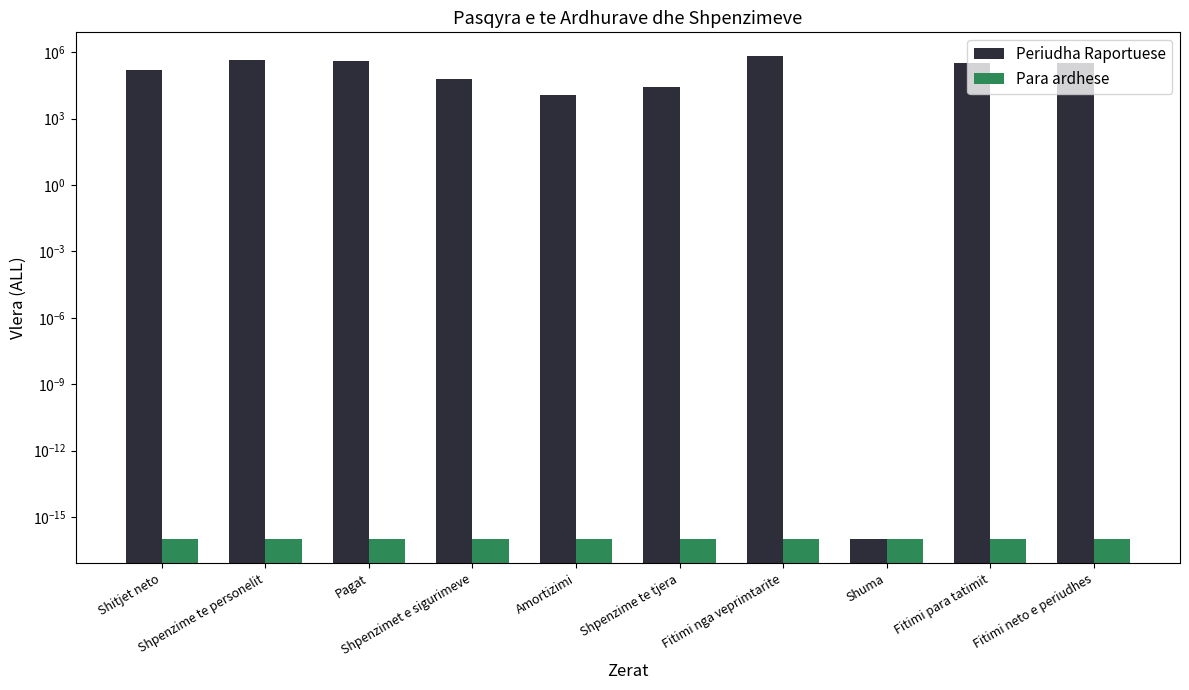

Which category has the highest value in the Para ardhese series?

Shitjet neto